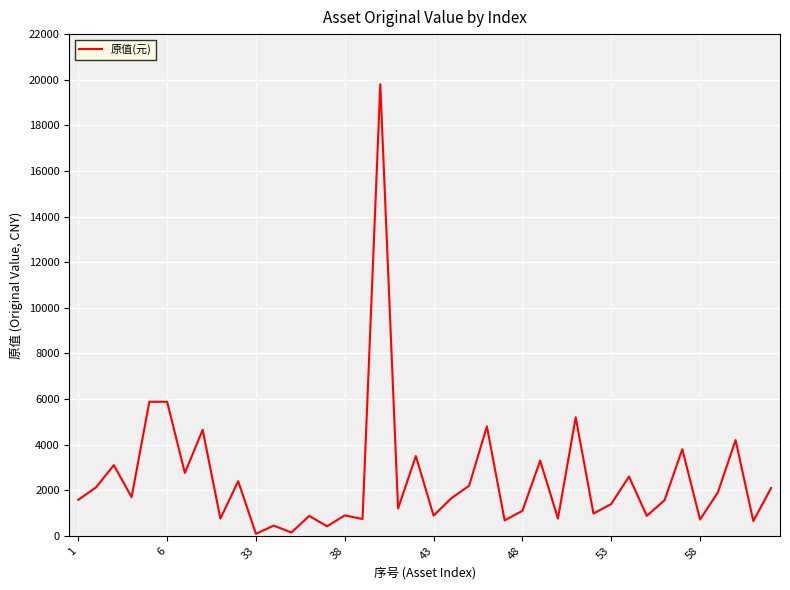

What is the greatest value displayed?

19800